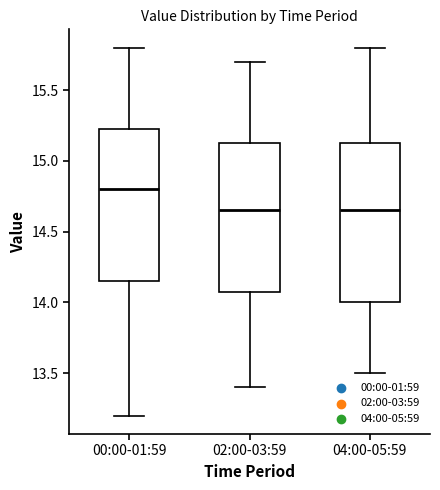

Reading left to right, read every box against the y-axis: the position of its median line, the range the box covers, and the ends of its whiskers. The values are not printed on the chart, so give them approximately, as read against the axis.

00:00-01:59: median 14.80, box 14.15 to 15.25, whiskers 13.20 to 15.80
02:00-03:59: median 14.65, box 14.10 to 15.15, whiskers 13.40 to 15.70
04:00-05:59: median 14.65, box 14.00 to 15.15, whiskers 13.50 to 15.80